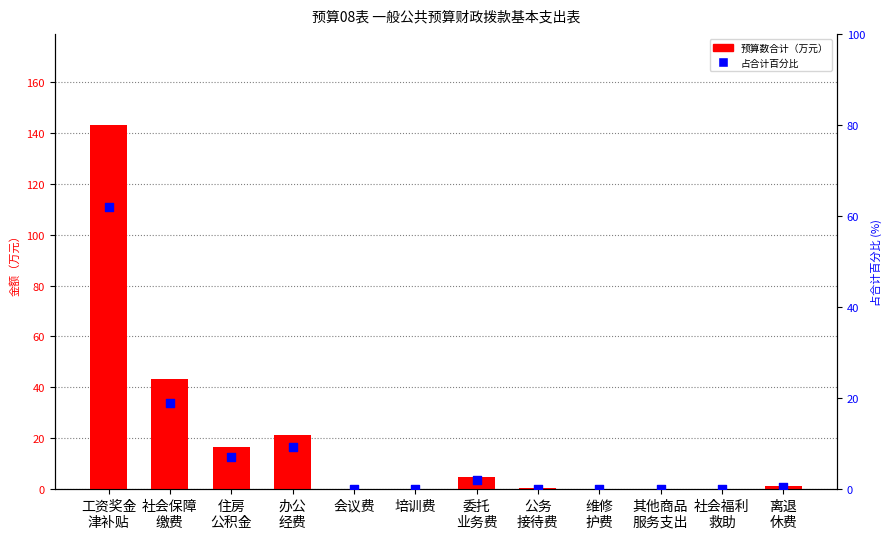

At how many categories does at least one series exceed 105?

1